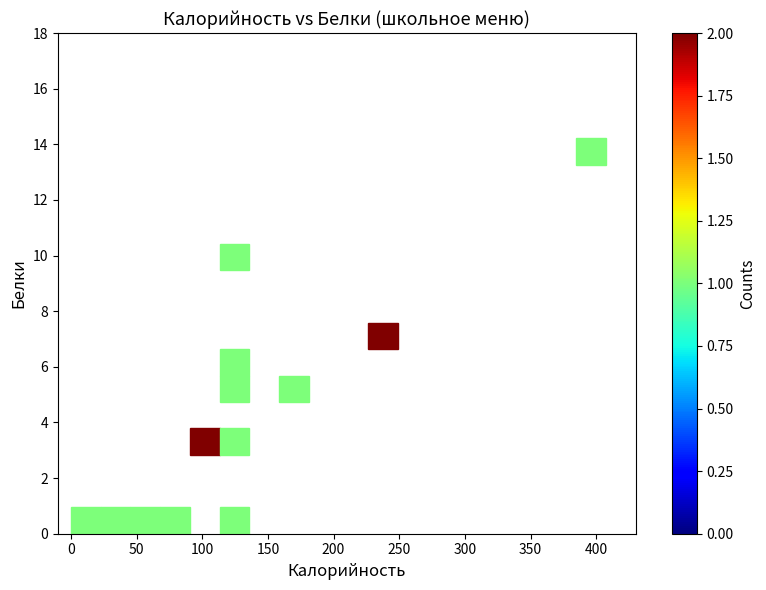

What Y value in the scatter plot is closest to 6?

5.7